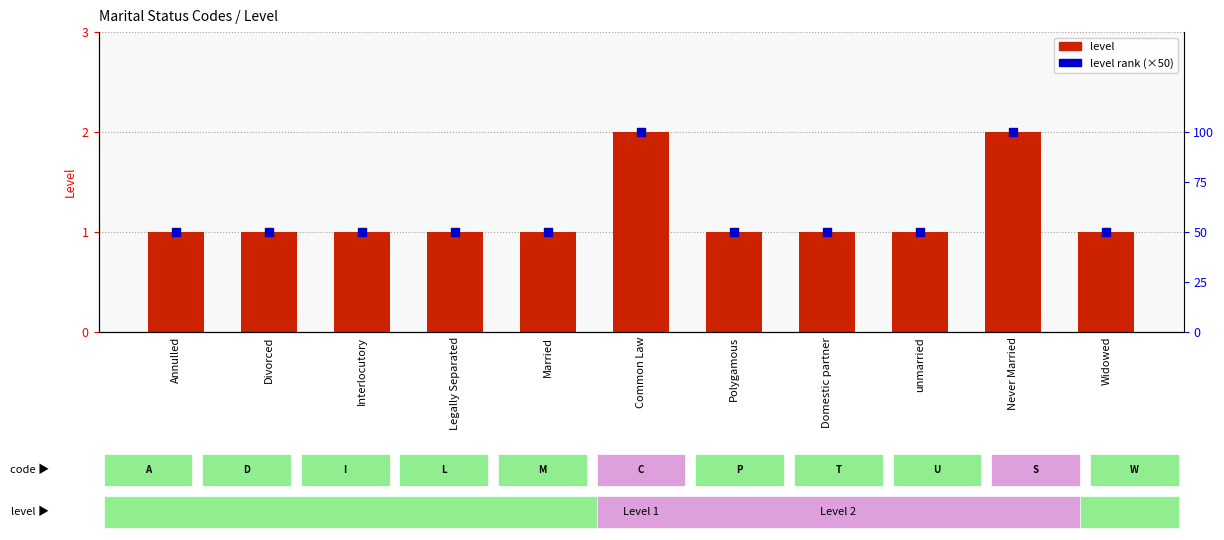

At which category is the sum across all series the highest?

Common Law